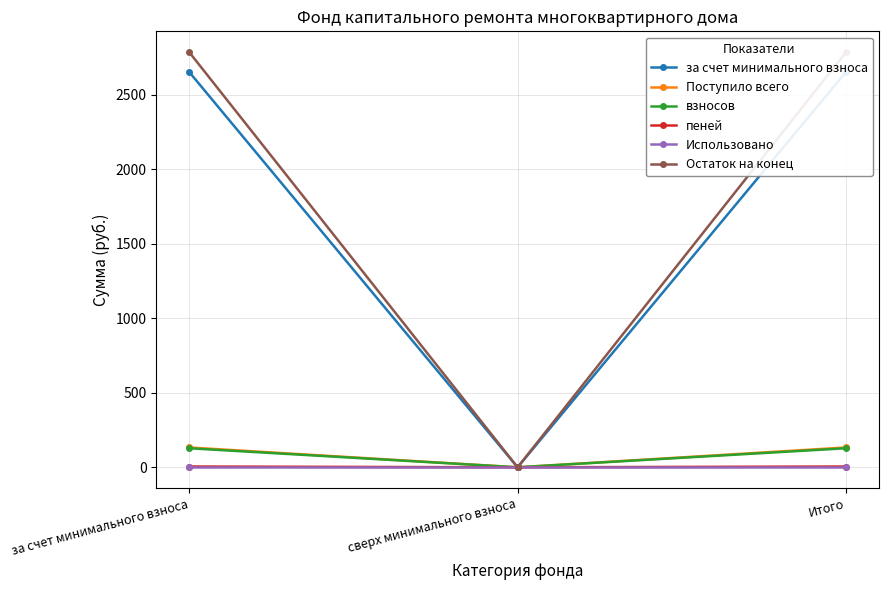

Is the value of Использовано at сверх минимального взноса greater than the value of взносов at Итого?

No